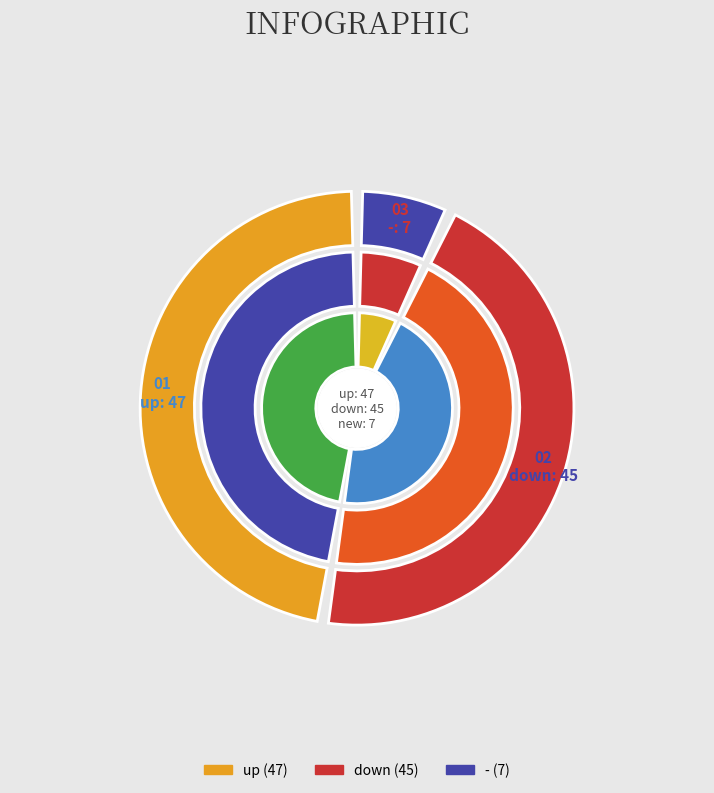

Do - and down together represent more than half of the pie?

Yes